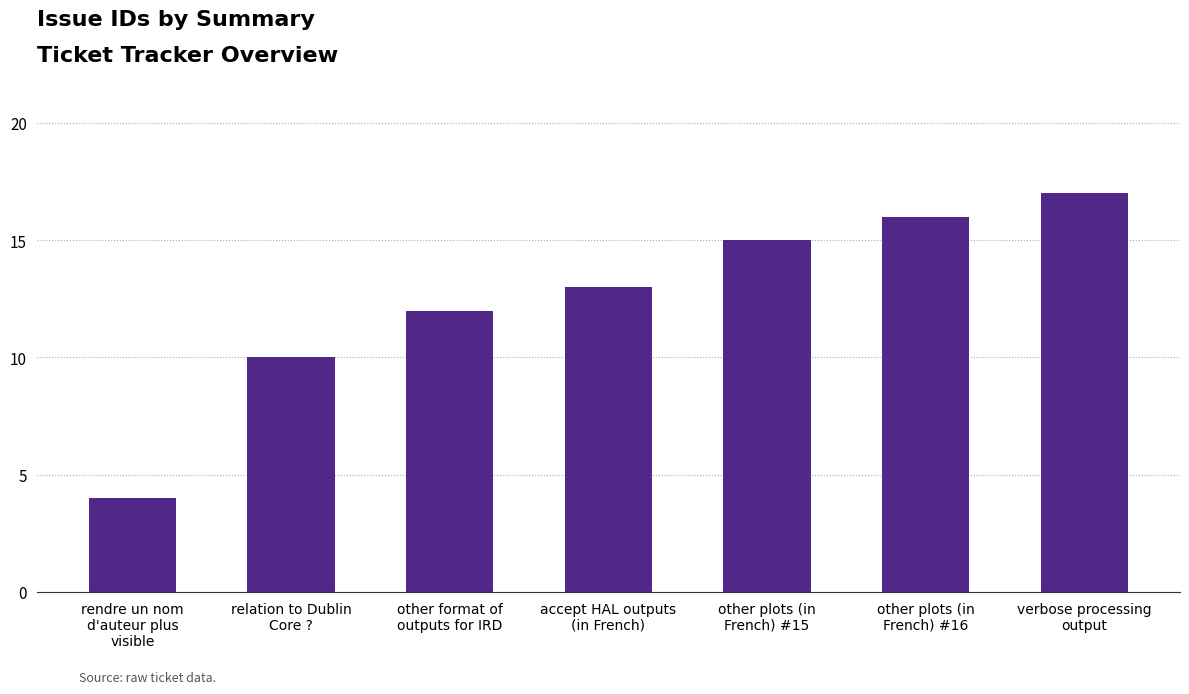

What position from the right is accept HAL outputs
(in French)?

4